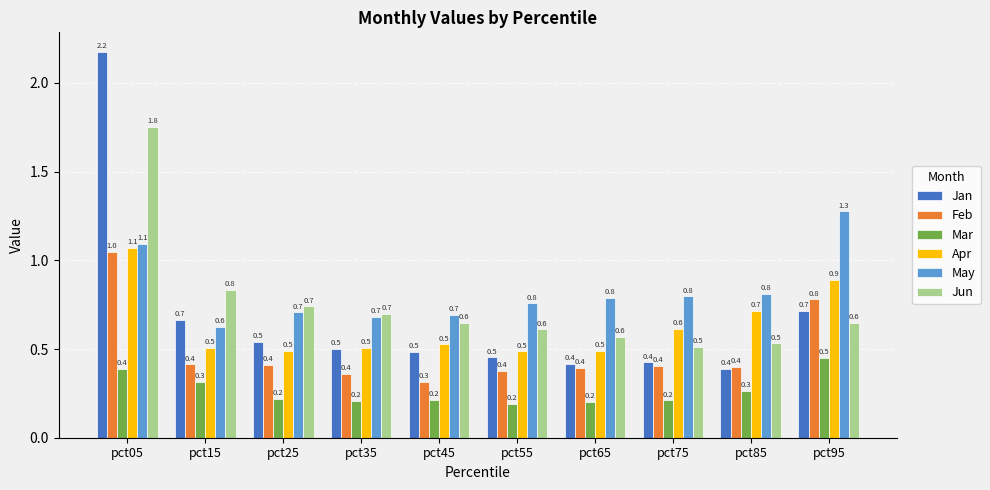

How many groups of bars are there?

10